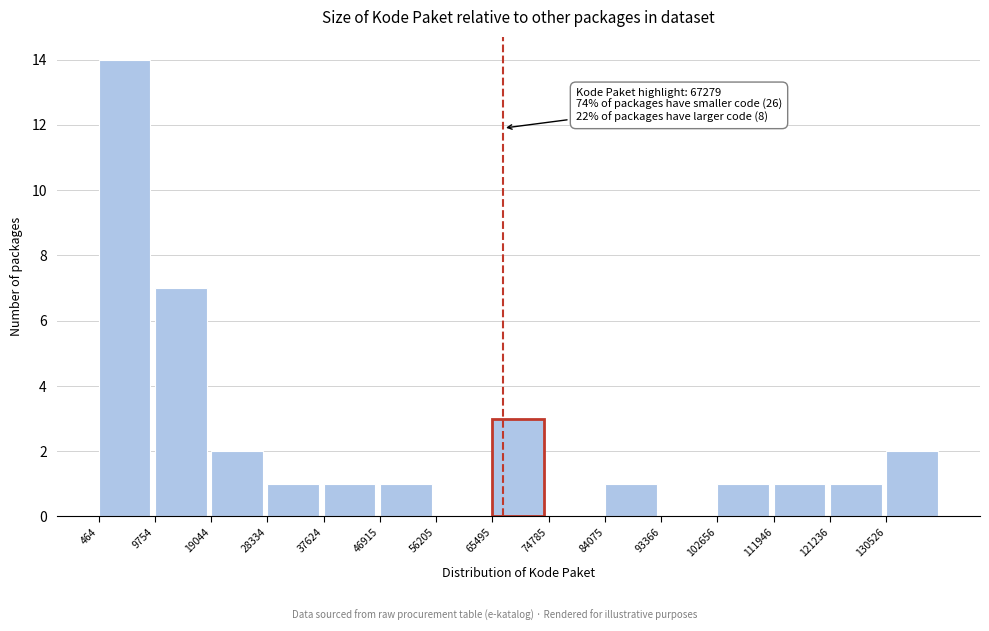

Over which range of the x-axis is the bar tallest?

0 to 10000